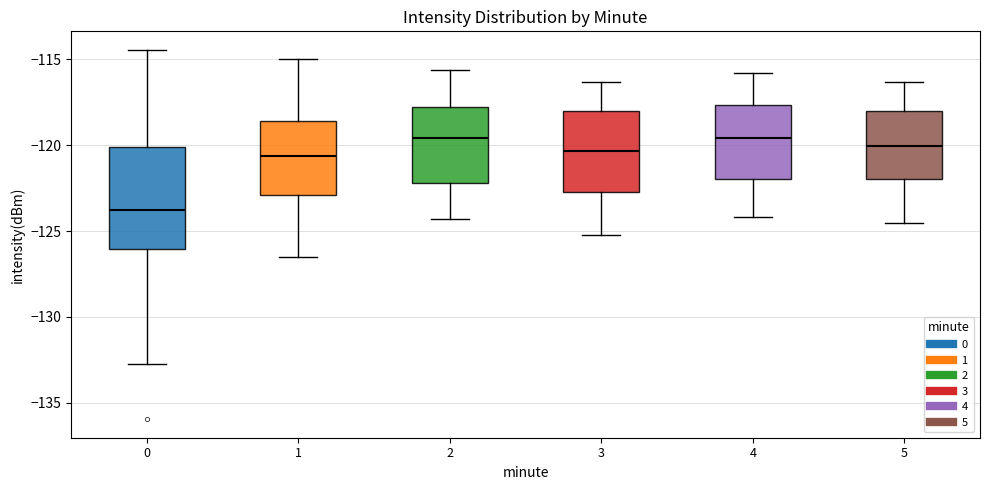

Reading left to right, transcribe this box plot: for each box, give where its median line is, the range the box spans, and where its two whiskers end, as read against the y-axis. The values are not printed on the chart, so give them approximately, as read against the axis.

0: median -124.0, box -126.0 to -120.0, whiskers -133.0 to -114.5
1: median -120.5, box -123.0 to -118.5, whiskers -126.5 to -115.0
2: median -119.5, box -122.0 to -117.5, whiskers -124.5 to -115.5
3: median -120.5, box -122.5 to -118.0, whiskers -125.0 to -116.5
4: median -119.5, box -122.0 to -117.5, whiskers -124.0 to -116.0
5: median -120.0, box -122.0 to -118.0, whiskers -124.5 to -116.5